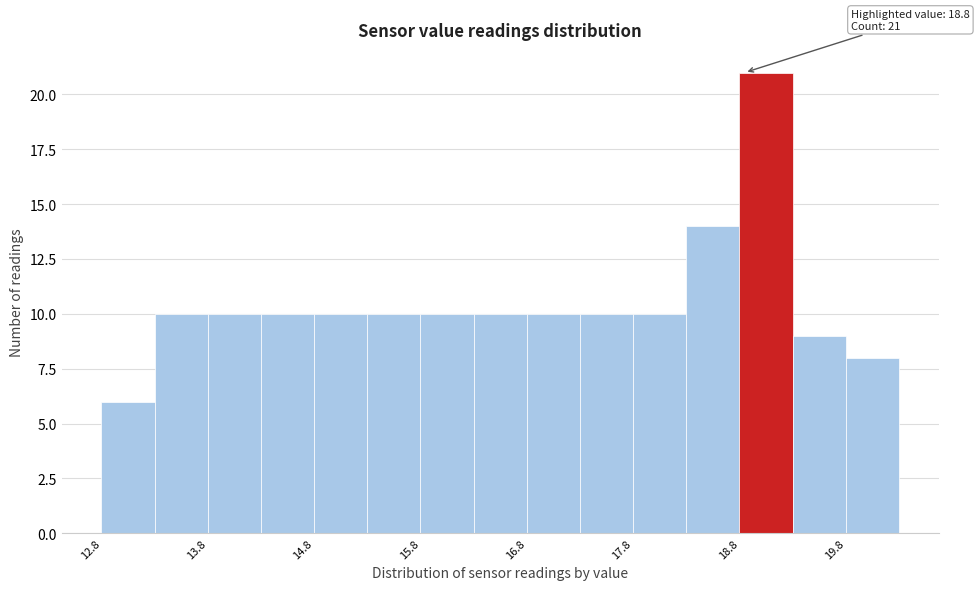

Which range on the x-axis has the tallest bar?

18.75 to 19.25